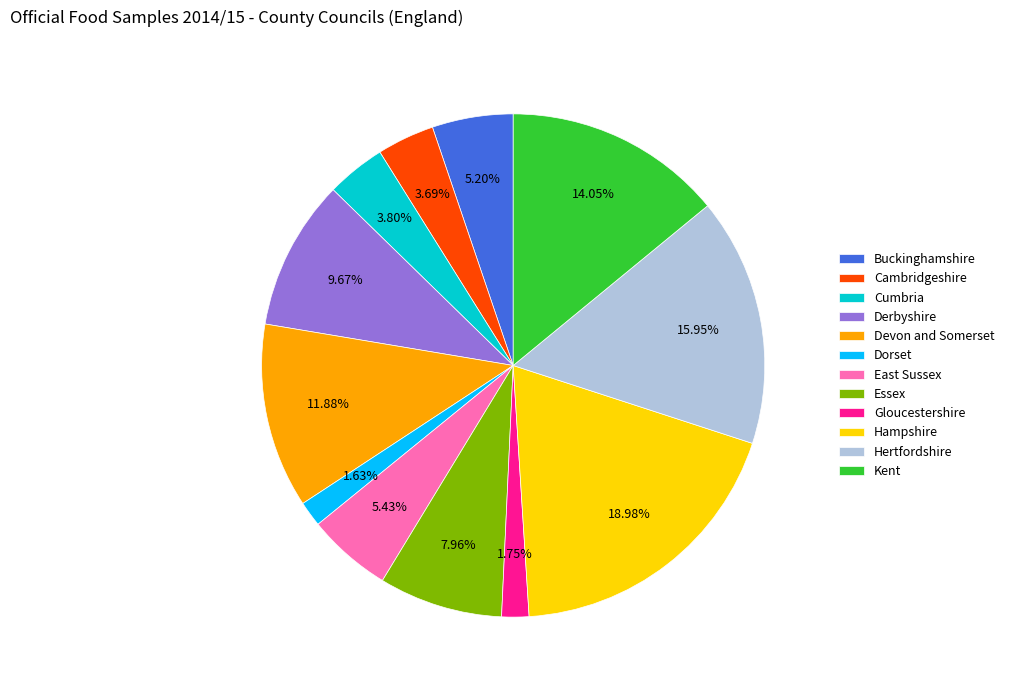

What percentage is NOT represented by Cumbria?

96.2%